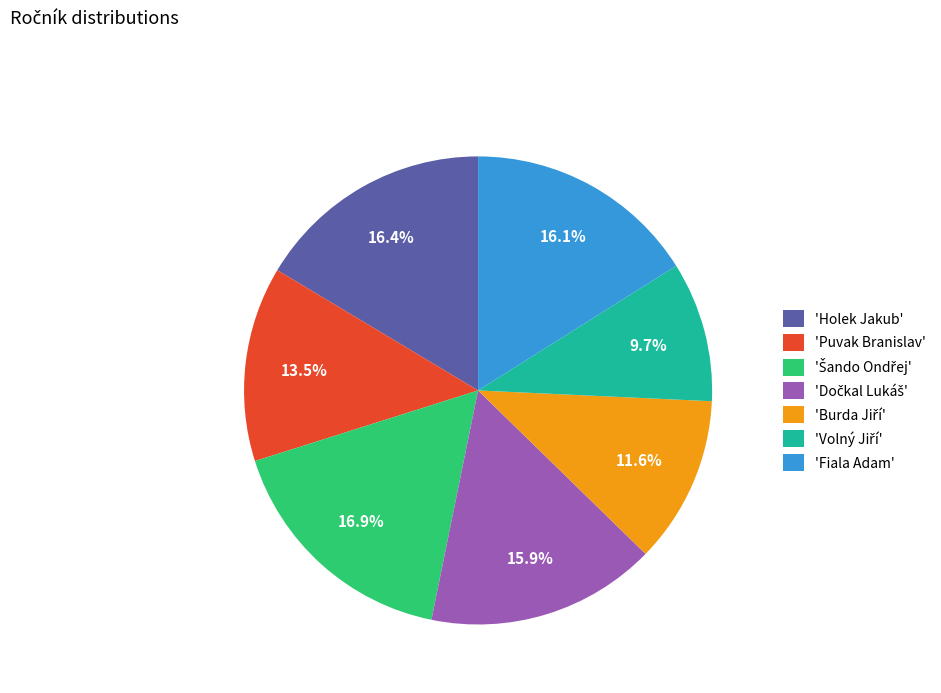

Is the sum of 'Holek Jakub' and 'Fiala Adam' greater than half?

No